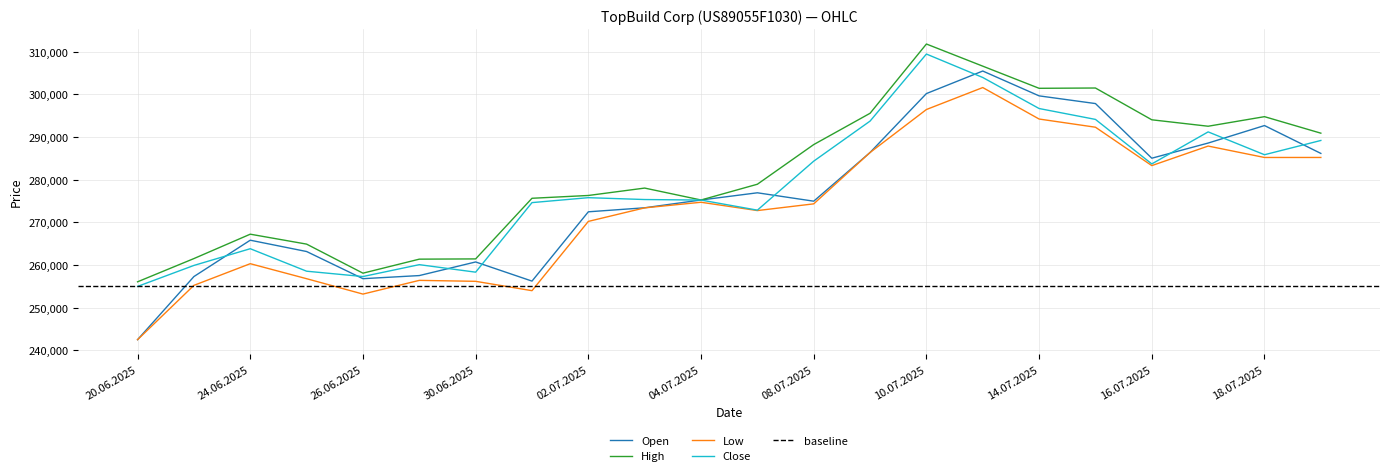

Reading left to right, transcribe all the data shown in this chart.

Open: 242529	257314	265830	263179	256816	257545	260735	256250	272483	273425	275250	276937	274972	286377	300182	305463	299644	297840	285039	288588	292690	286163
High: 256085	261527	267240	264914	258107	261392	261448	275653	276308	278043	275250	278942	288233	295564	311790	306604	301415	301484	294038	292530	294772	290903
Low: 242529	255252	260327	256812	253208	256420	256198	254005	270236	273407	274720	272772	274347	286377	296447	301591	294218	292301	283306	287884	285211	285214
Close: 255003	259920	263836	258569	257317	260102	258342	274637	275793	275358	275234	272870	284349	293734	309442	303950	296678	294129	283700	291205	285853	289194